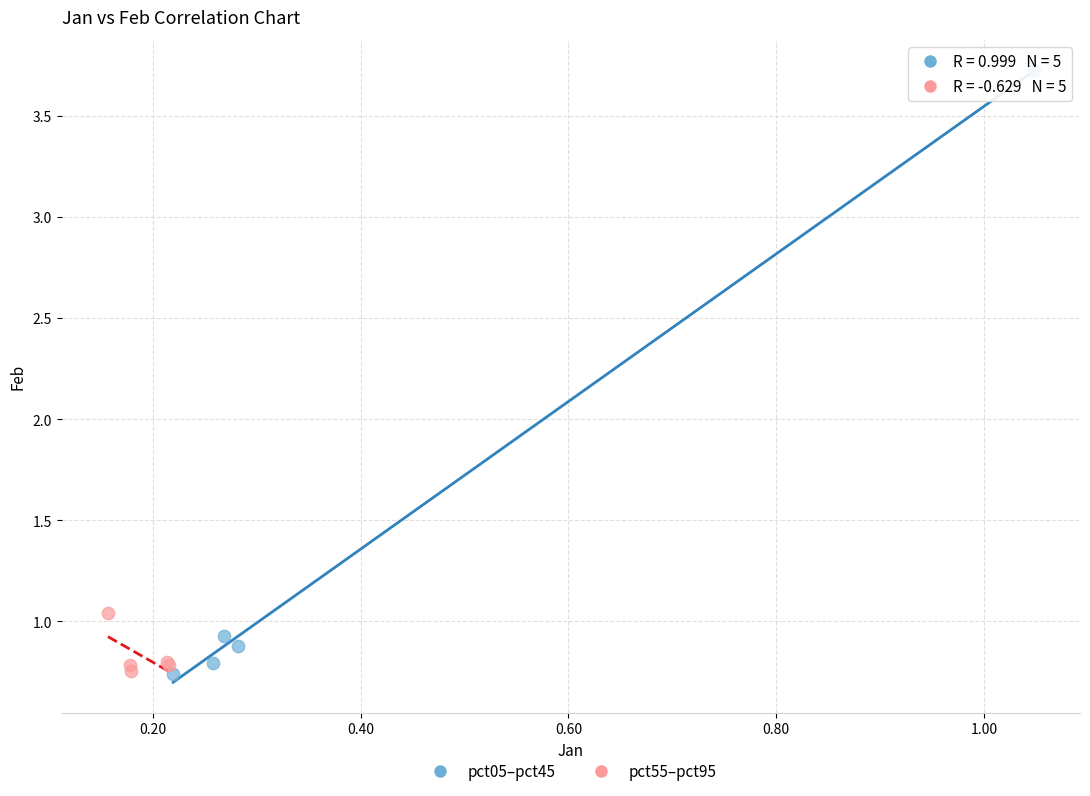

Which series has the widest spread of Y values?

pct05–pct45